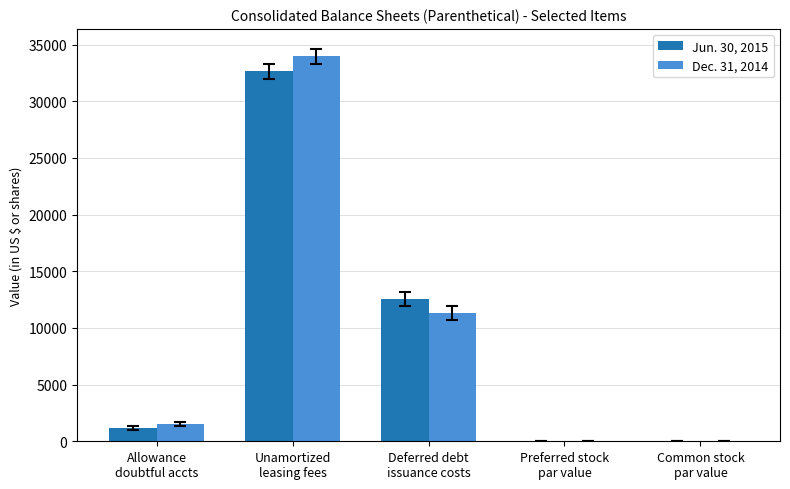

Reading left to right, list all the values displayed in this chart.

Jun. 30, 2015: 1204	32626	12571	1	1
Dec. 31, 2014: 1544	33974	11295	1	1